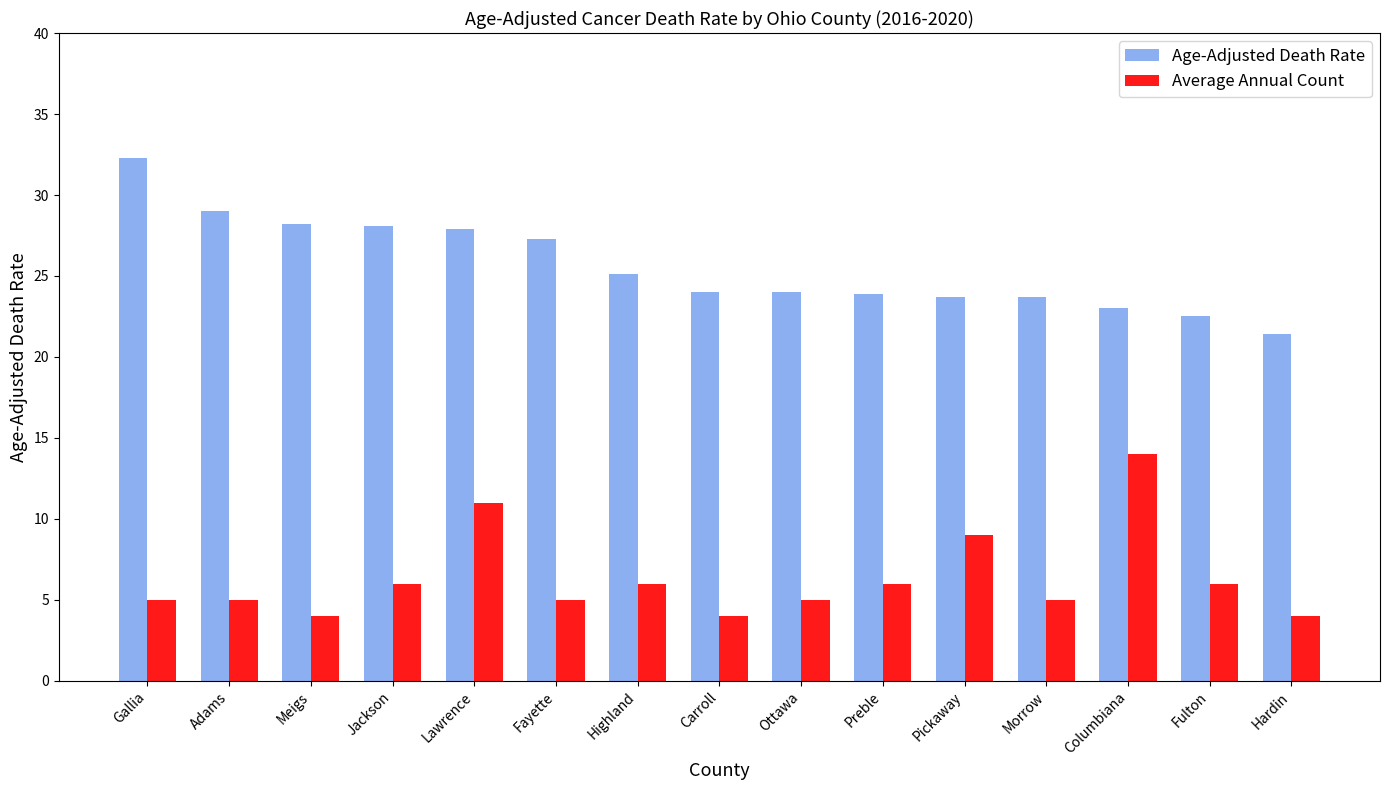

Rank the series by their maximum value, from highest to lowest.

Age-Adjusted Death Rate, Average Annual Count